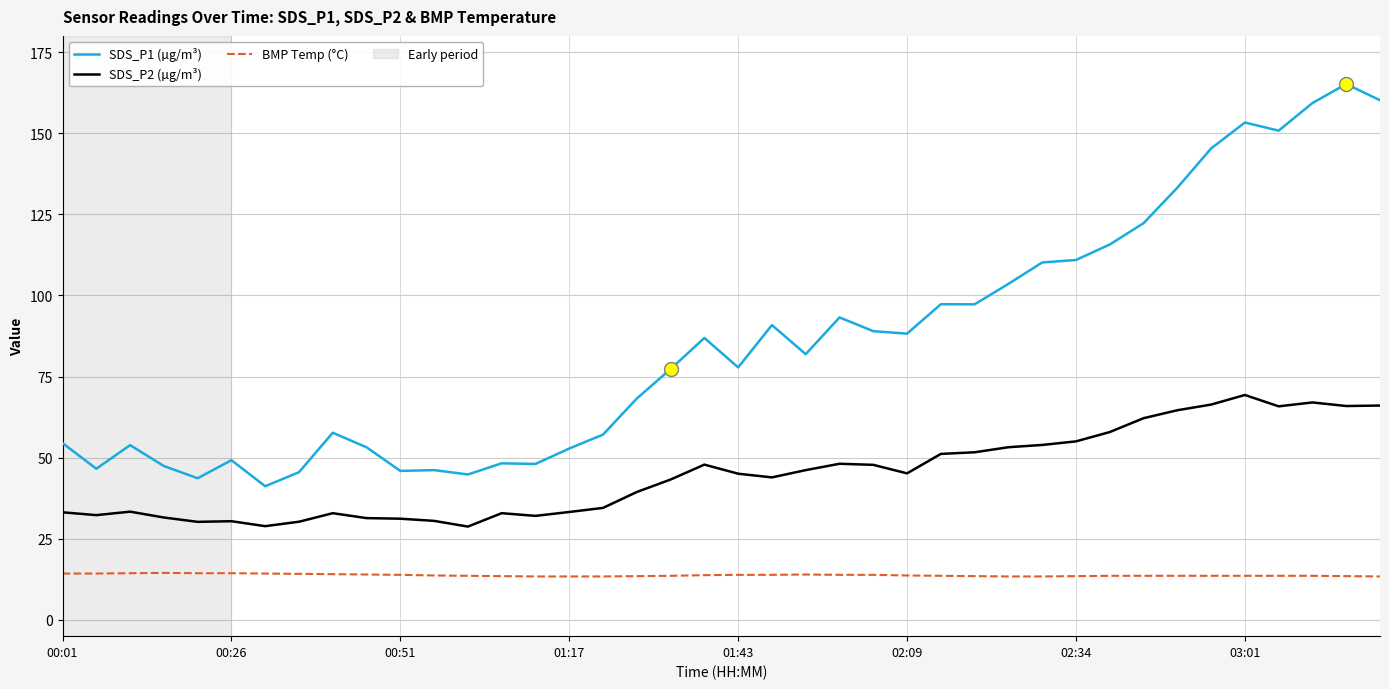

Which series has the largest total across all categories?

SDS_P1 (µg/m³)